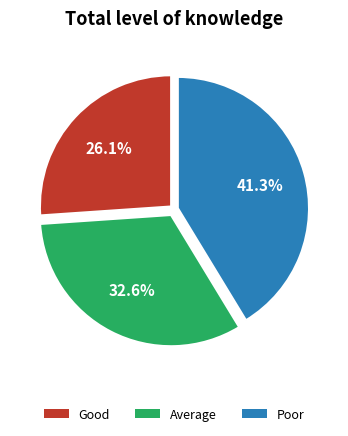

Is there a majority slice in this chart?

No